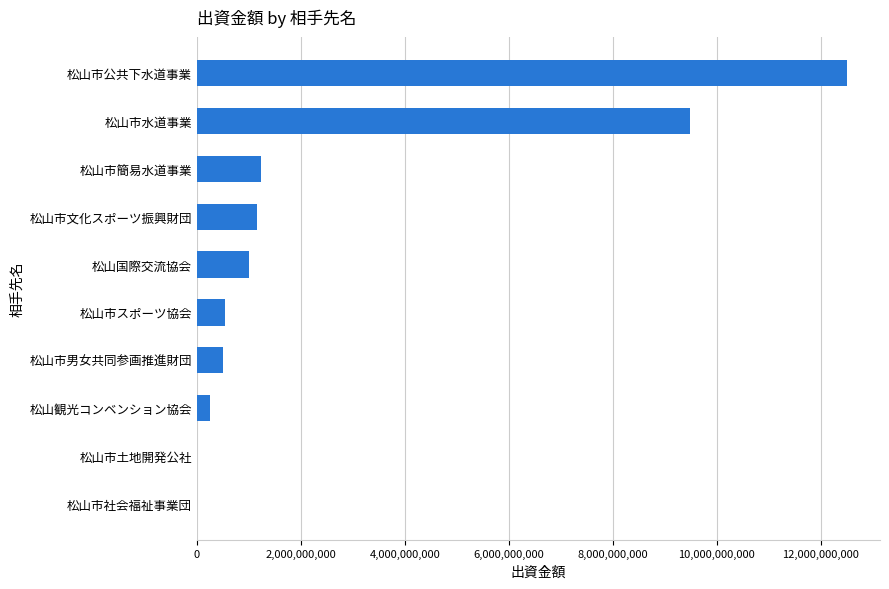

Where is the data nearest to the value 6258313500?

松山市水道事業